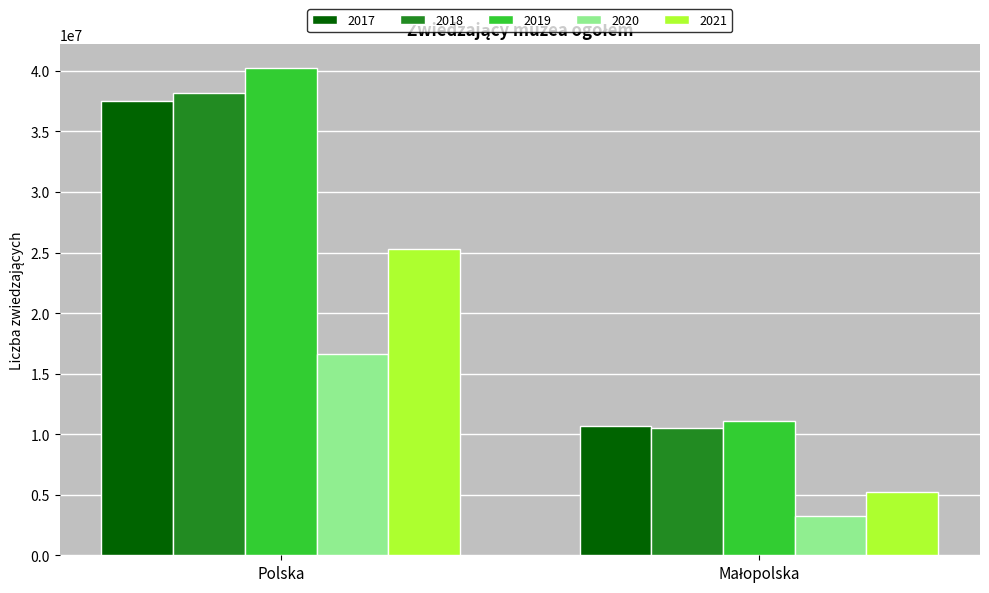

True or false: 2018 has a value of 54529334 at Polska.

False